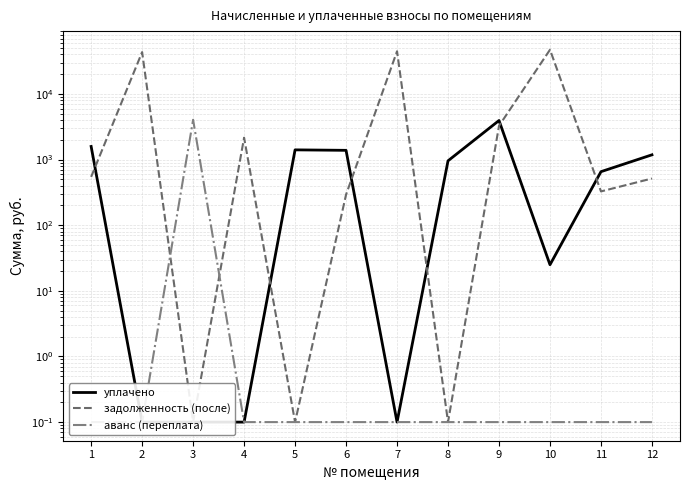

Where is задолженность (после) nearest to the value 23609?

2